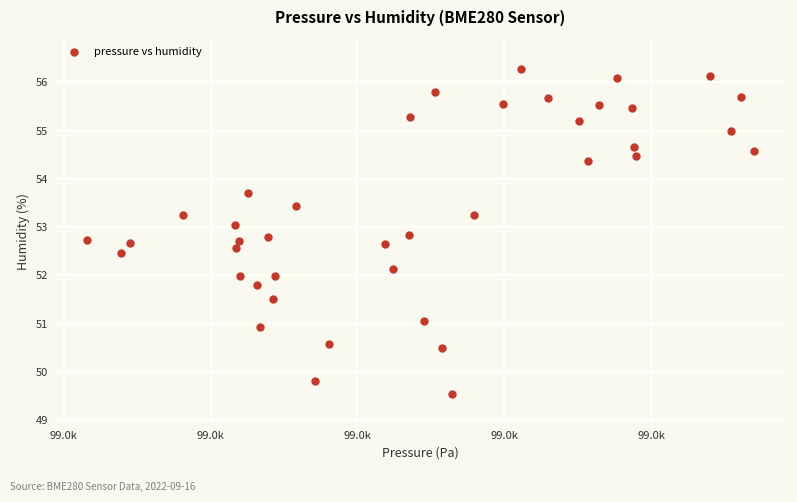

What is the range of X values (max minus min)?

45.4